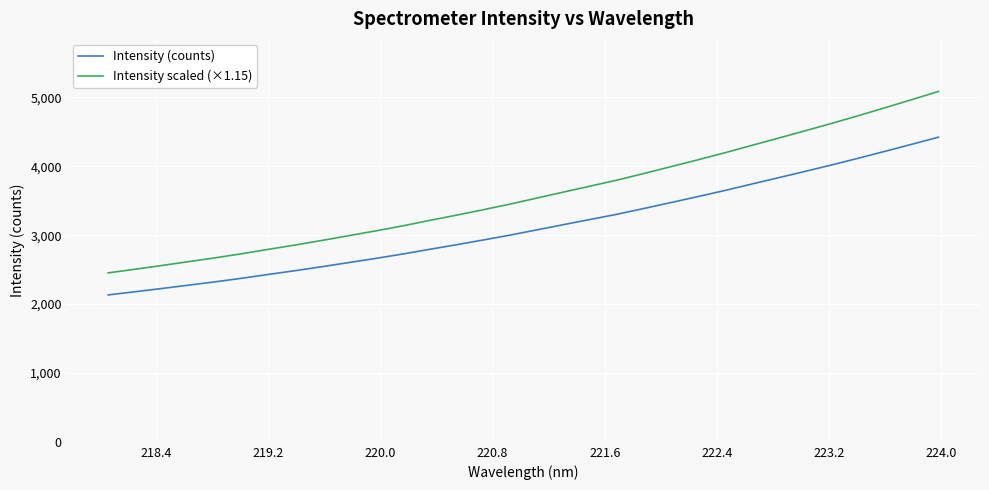

Which series has the largest total across all categories?

Intensity scaled (×1.15)